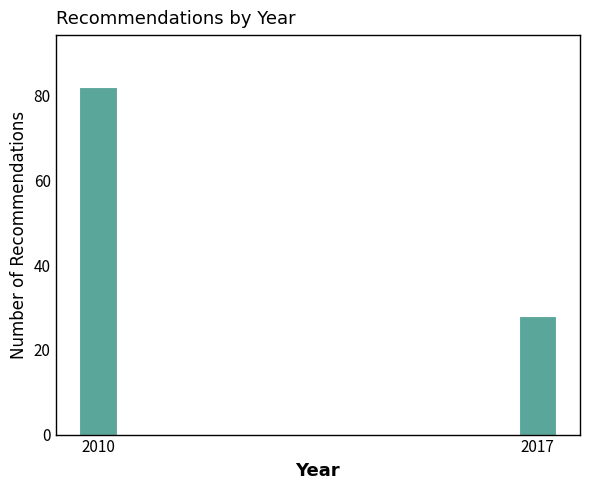

Reading right to left, list all the values displayed in this chart.

2017=28	2010=82